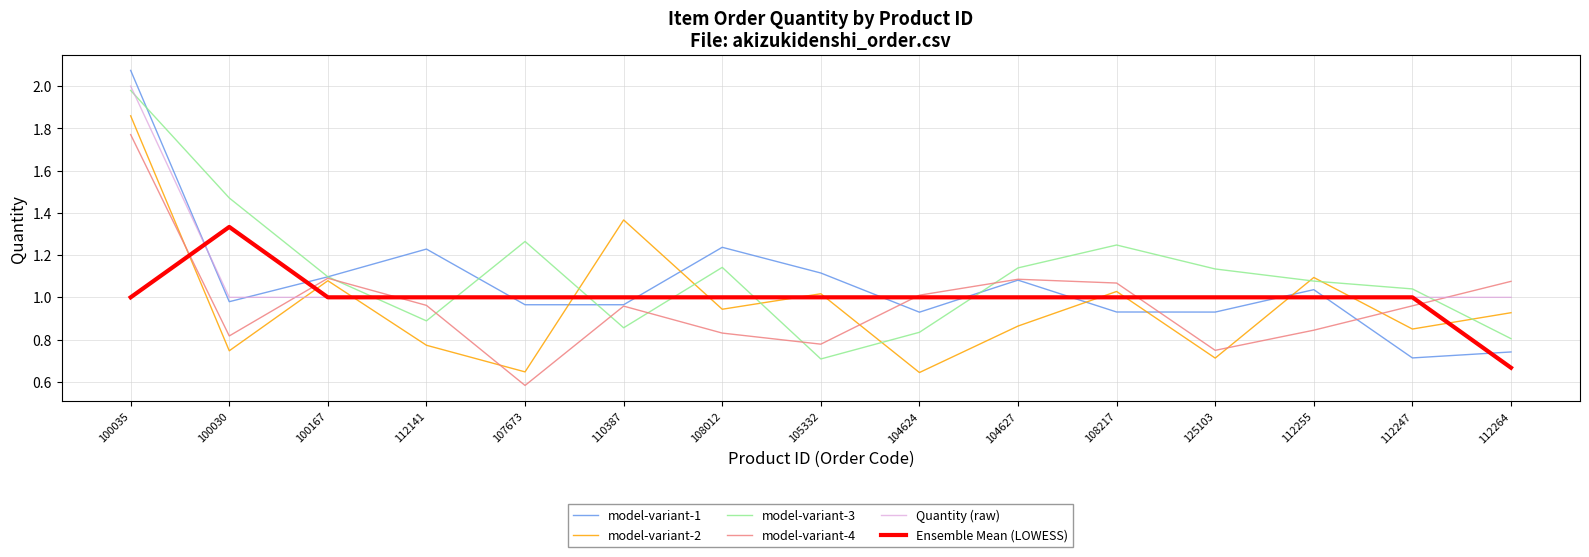

Which series has the largest total across all categories?

model-variant-3